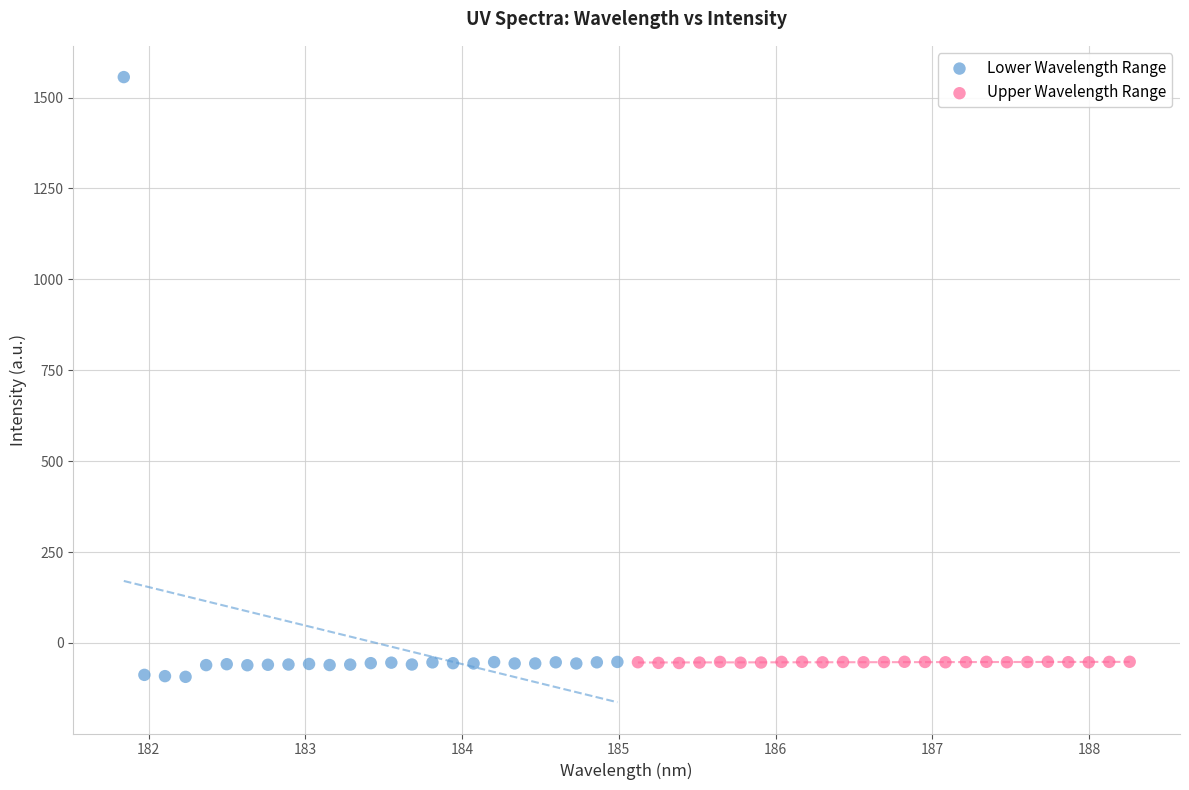

Which series has the largest Y range (max minus min)?

Lower Wavelength Range